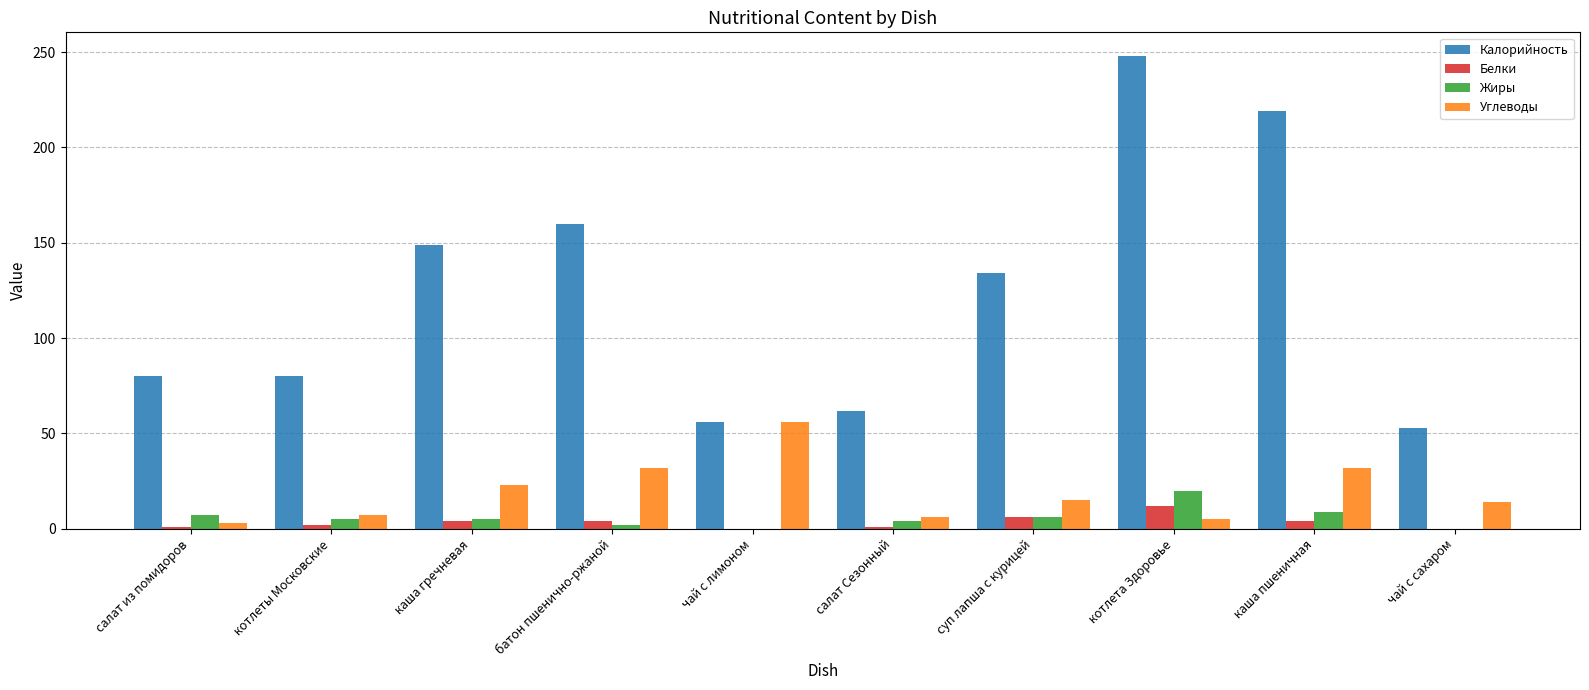

Which category has the highest value in the Калорийность series?

котлета Здоровье